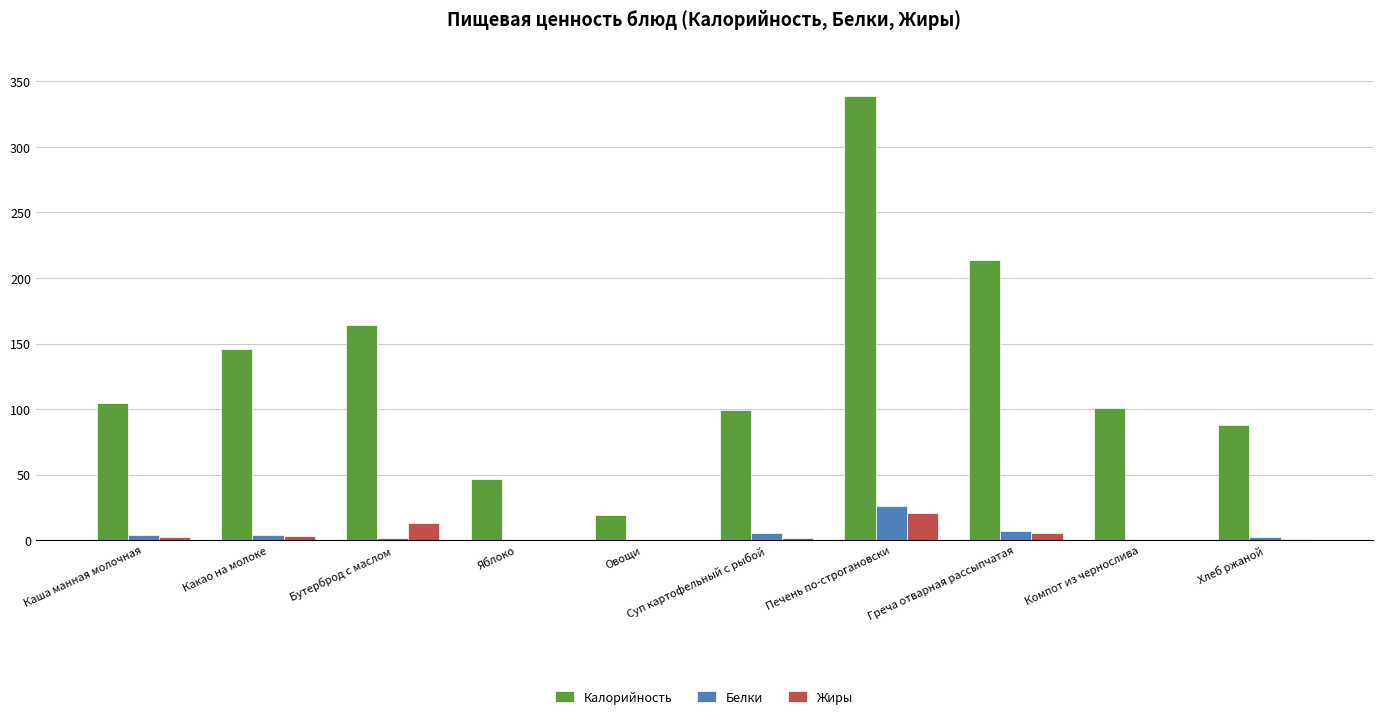

How many groups of bars are there?

10